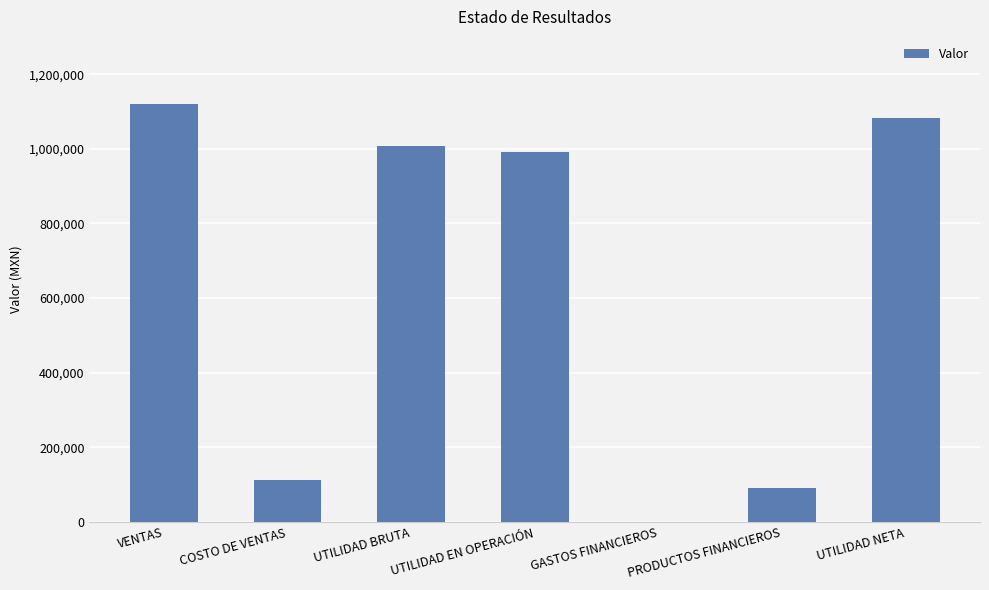

What is the change in value from UTILIDAD BRUTA to PRODUCTOS FINANCIEROS?

-917045.7